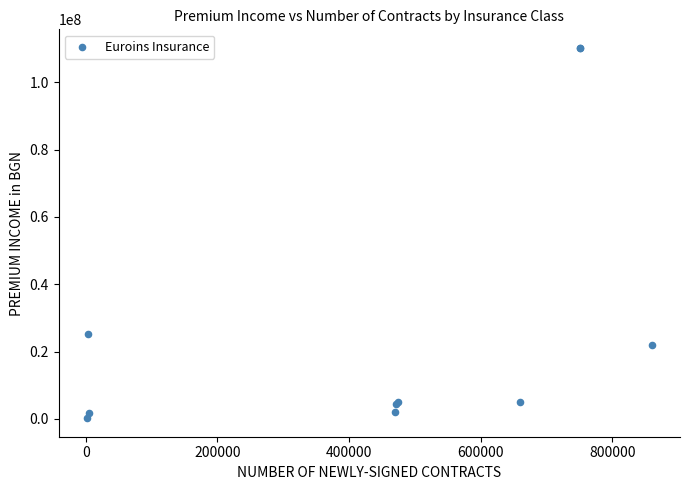

What Y value in the scatter plot is closest to 55209710?

25275193.9